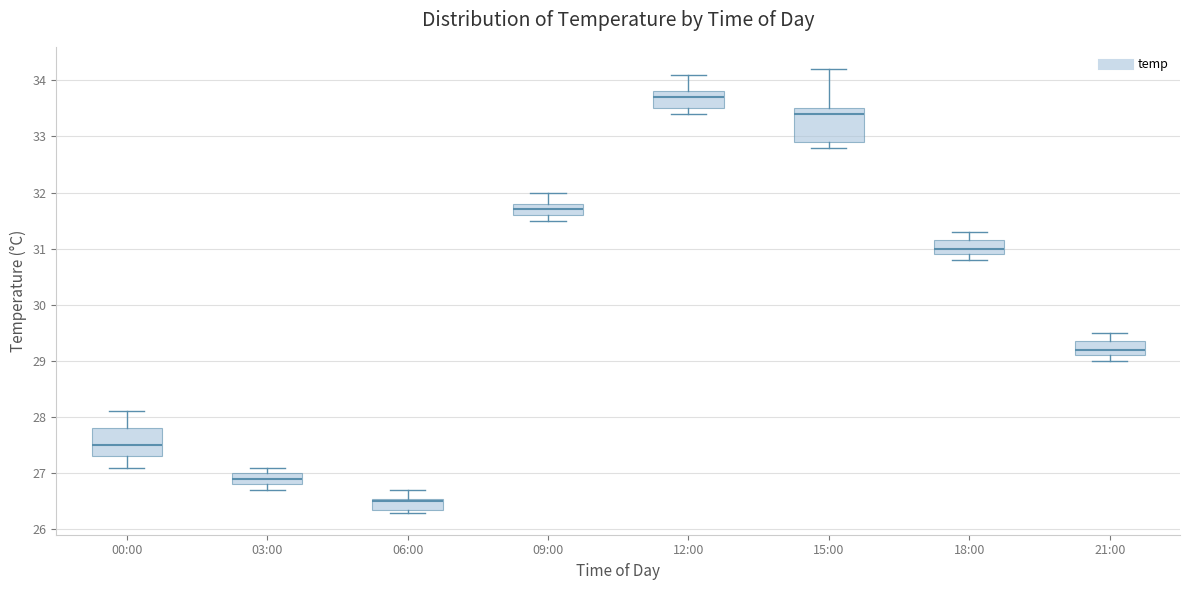

Reading left to right, transcribe this box plot: for each box, give where its median line is, the range the box spans, and where its two whiskers end, as read against the y-axis. The values are not printed on the chart, so give them approximately, as read against the axis.

00:00: median 27.5, box 27.3 to 27.8, whiskers 27.1 to 28.1
03:00: median 26.9, box 26.8 to 27.0, whiskers 26.7 to 27.1
06:00: median 26.5, box 26.4 to 26.6, whiskers 26.3 to 26.7
09:00: median 31.7, box 31.6 to 31.8, whiskers 31.5 to 32.0
12:00: median 33.7, box 33.5 to 33.8, whiskers 33.4 to 34.1
15:00: median 33.4, box 32.9 to 33.5, whiskers 32.8 to 34.2
18:00: median 31.0, box 30.9 to 31.2, whiskers 30.8 to 31.3
21:00: median 29.2, box 29.1 to 29.4, whiskers 29.0 to 29.5